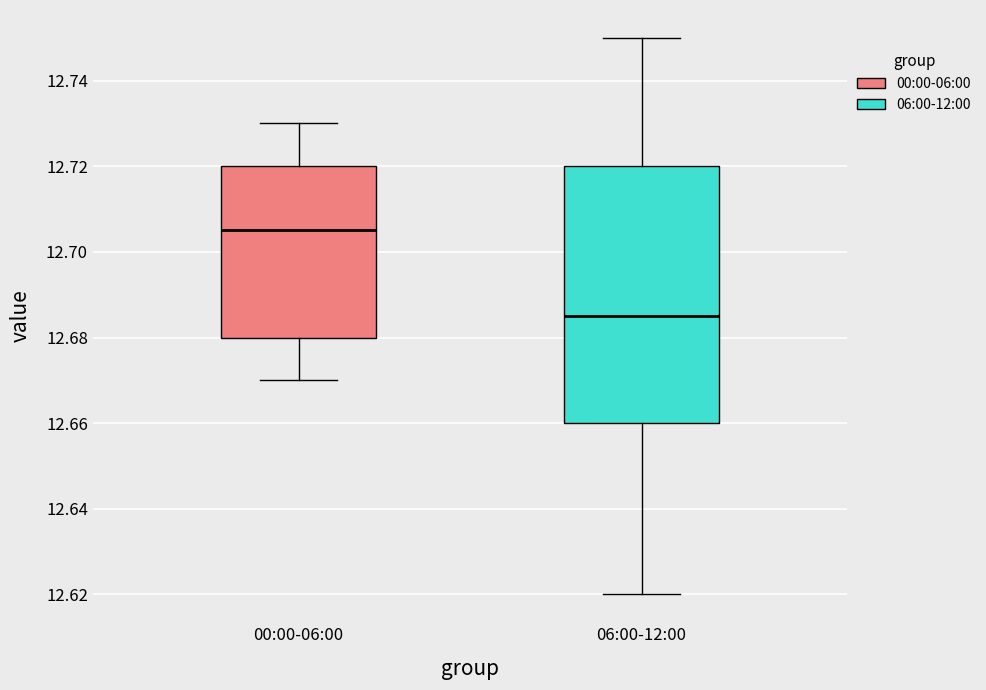

Where is the lower edge of the box for 06:00-12:00 on the y-axis? The values are not printed on the chart, so give them approximately, as read against the axis.

12.660